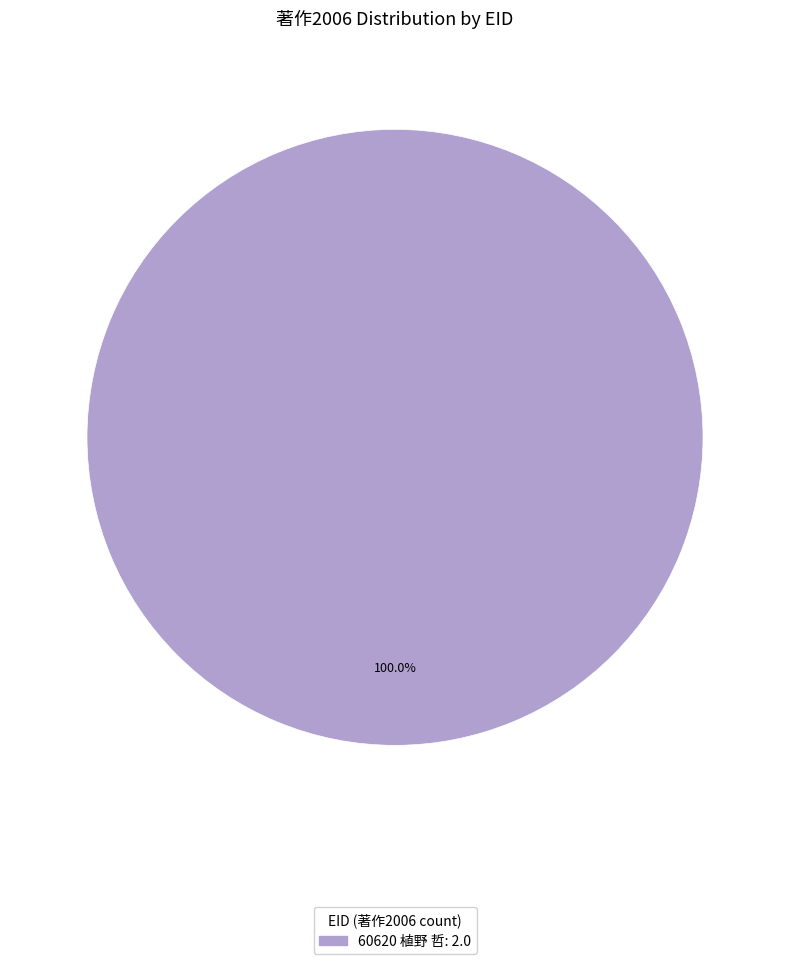

Is there any slice that represents more than half of the pie?

Yes